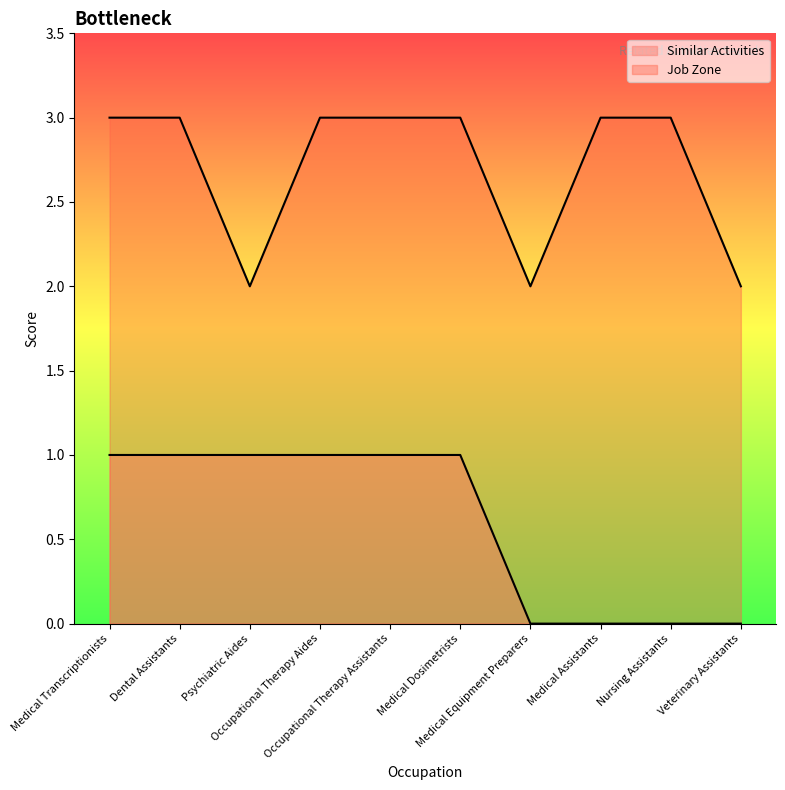

How many positive values does the Similar Activities series have?

6